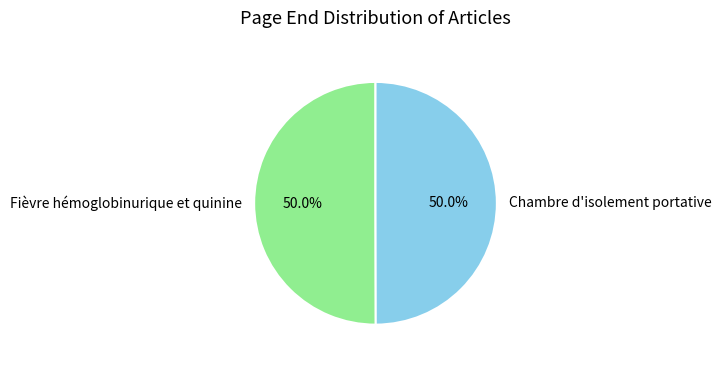

How many slices are in this pie chart?

2